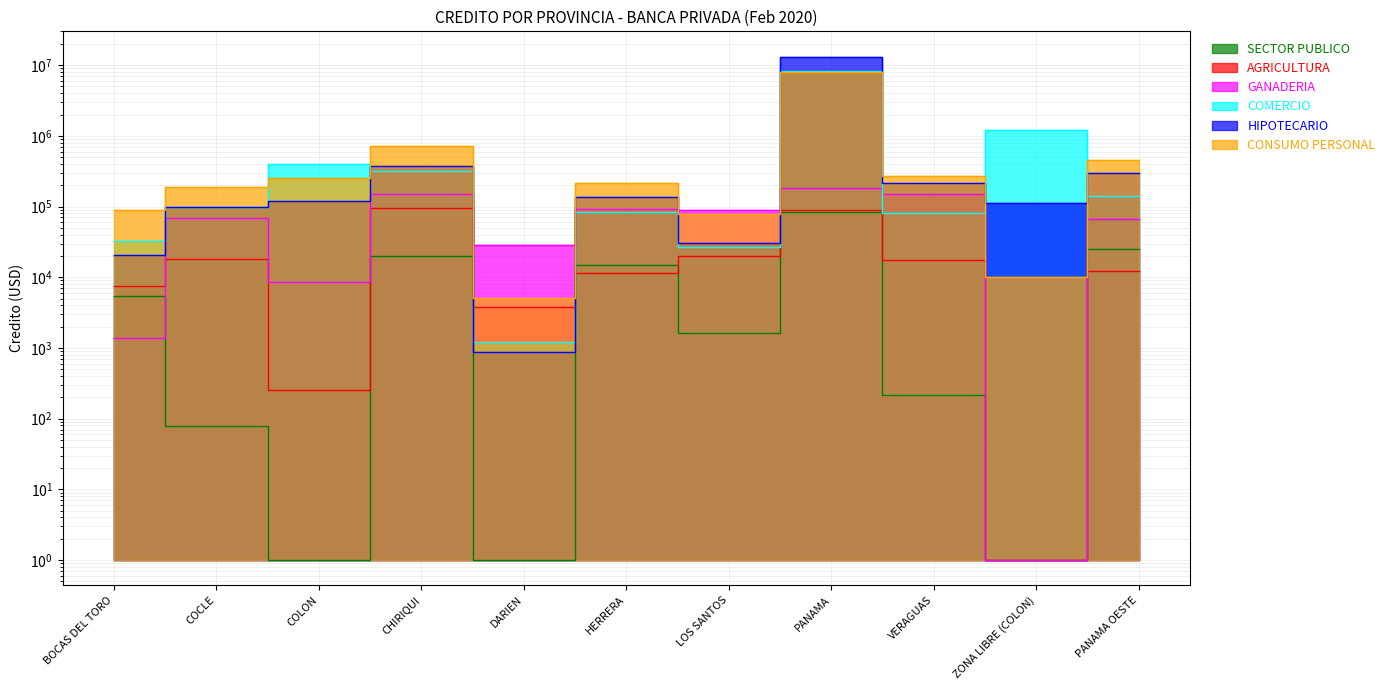

Read the CONSUMO PERSONAL value at LOS SANTOS.

78008.5